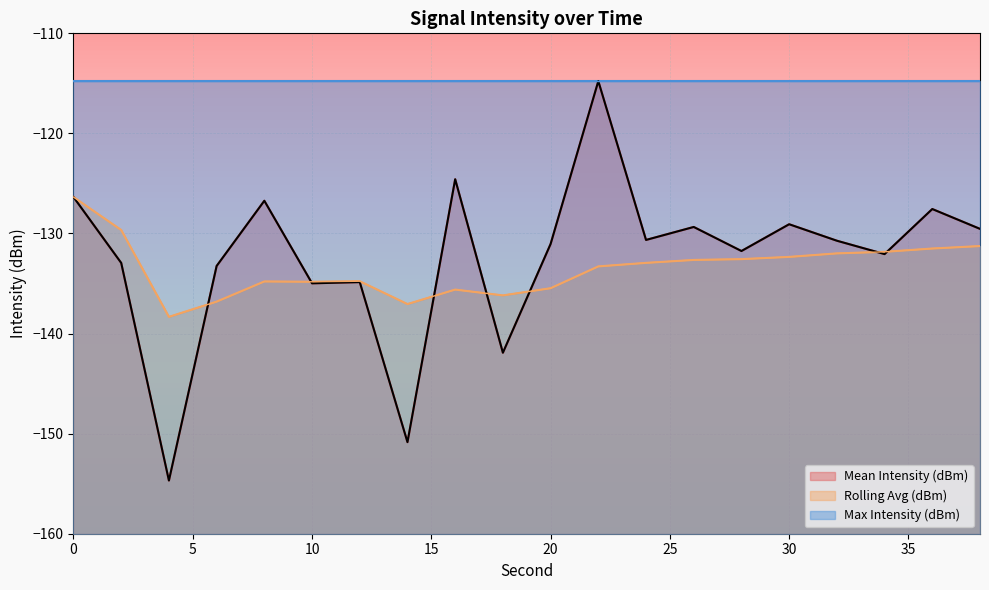

Is it true that Mean Intensity (dBm) equals -141.9 at 18?

True